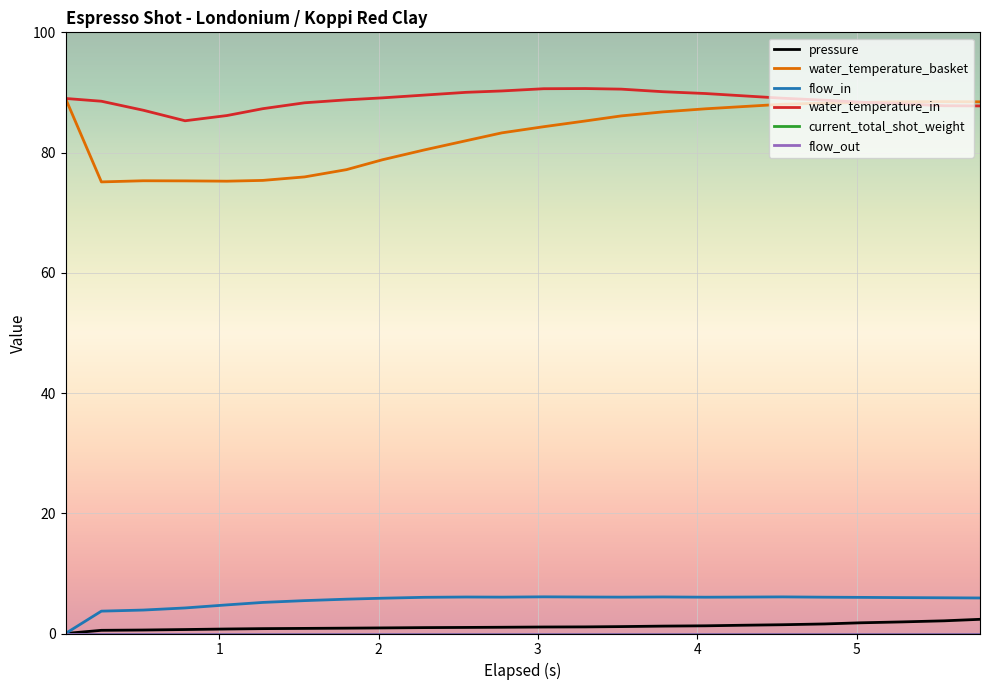

True or false: water_temperature_in and pressure intersect in this chart.

False